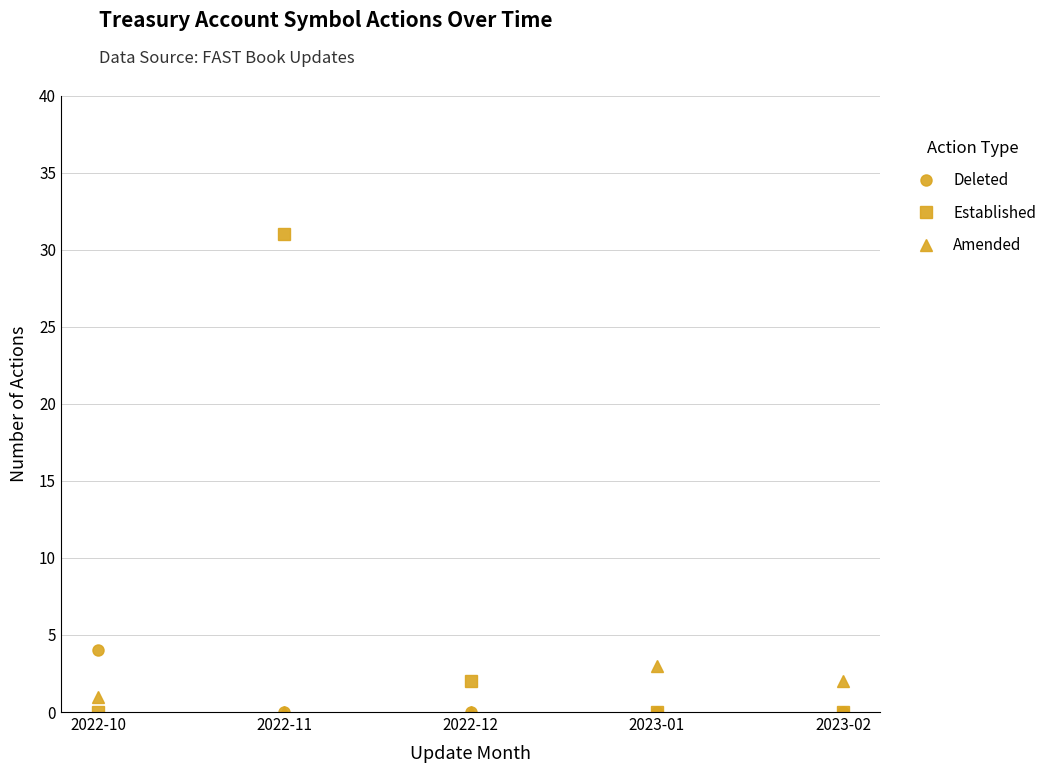

How many intersections are there between Established and Amended?

2